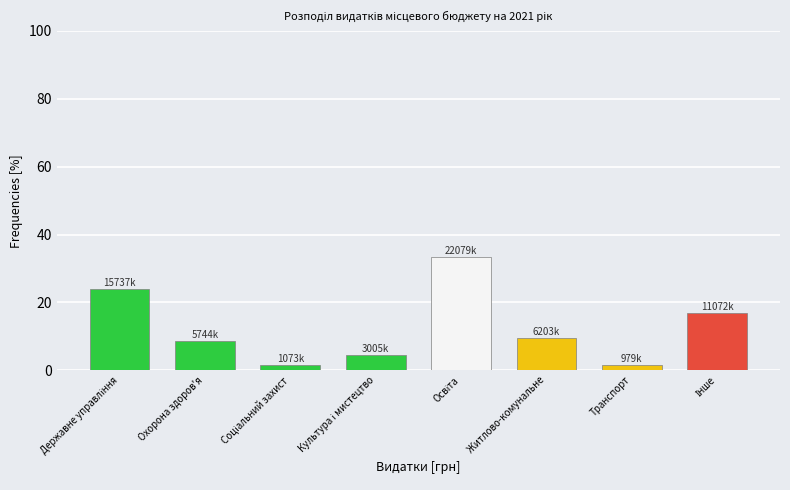

What position from the right is Житлово-комунальне?

3